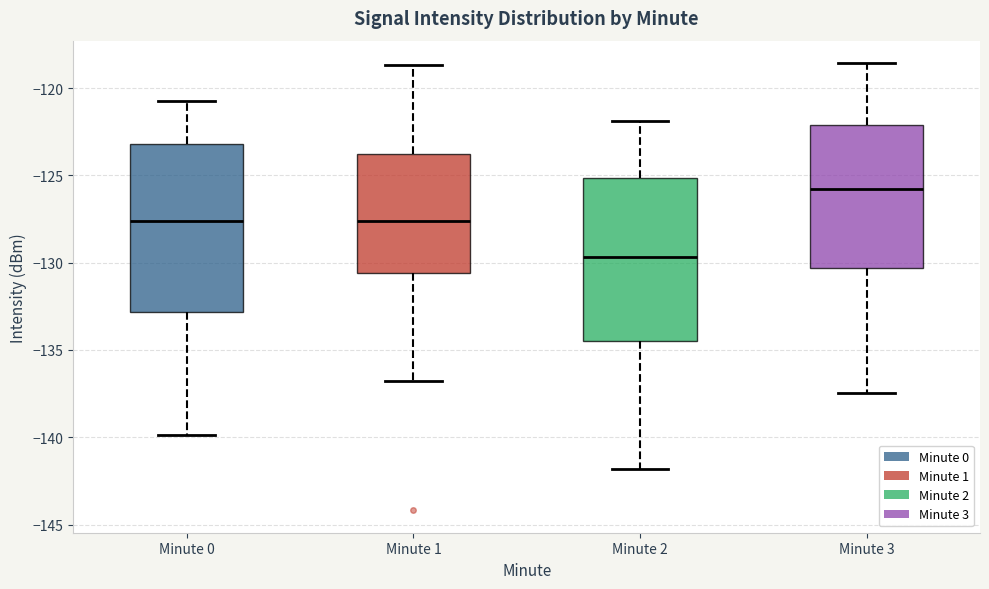

Where does the lower whisker of the box for Minute 0 end on the y-axis? The values are not printed on the chart, so give them approximately, as read against the axis.

-140.0